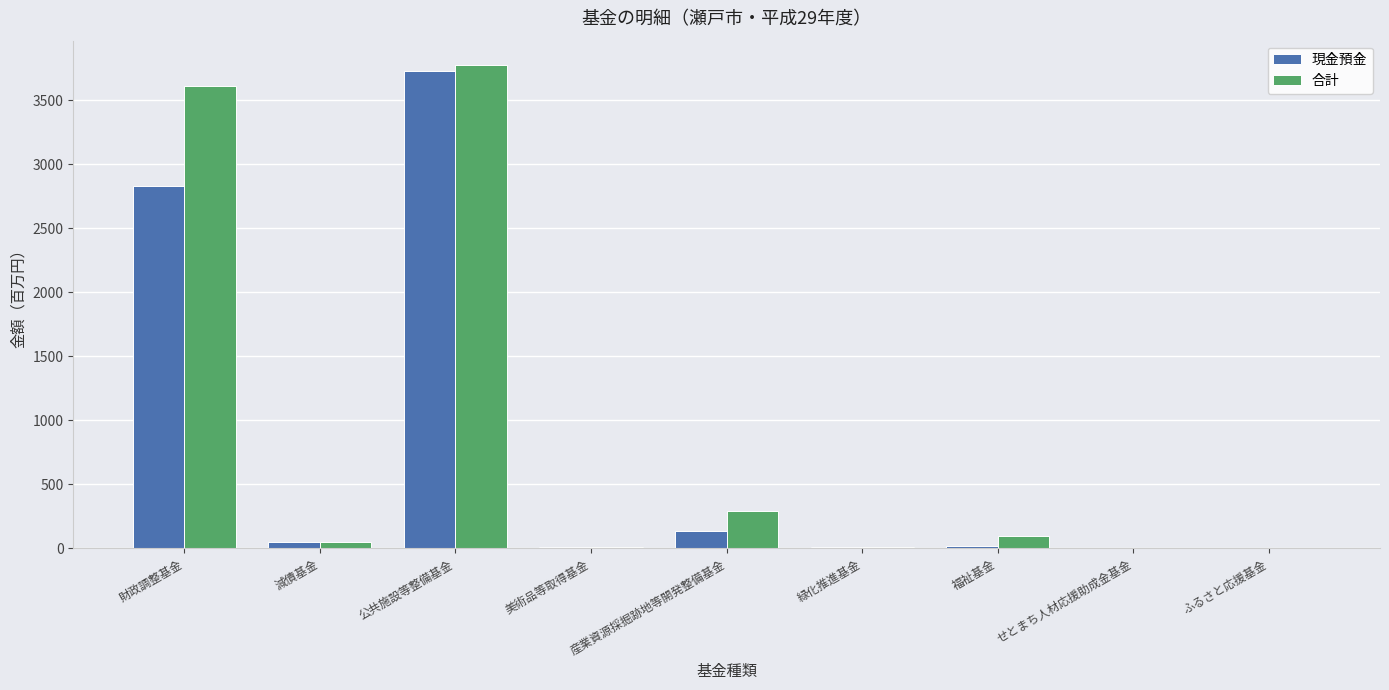

Is the value of 現金預金 at 財政調整基金 greater than the value of 合計 at 財政調整基金?

No